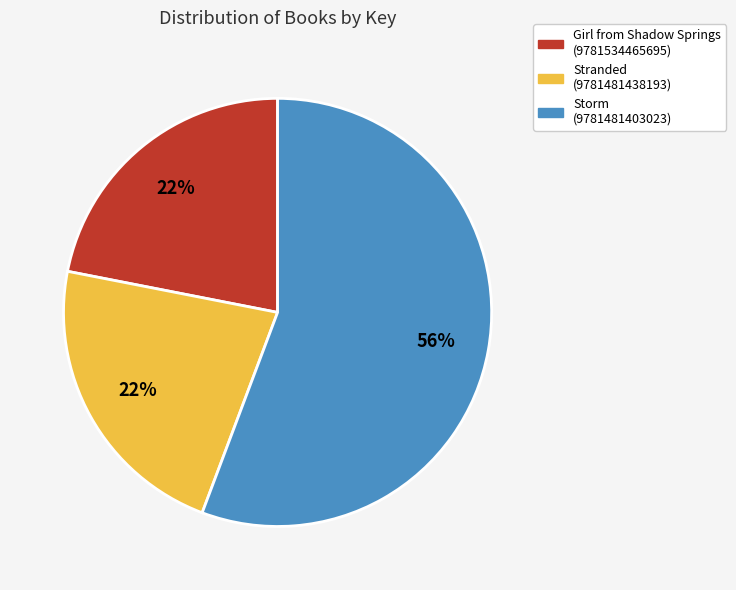

Does Storm (9781481403023) represent more than half of the total?

Yes